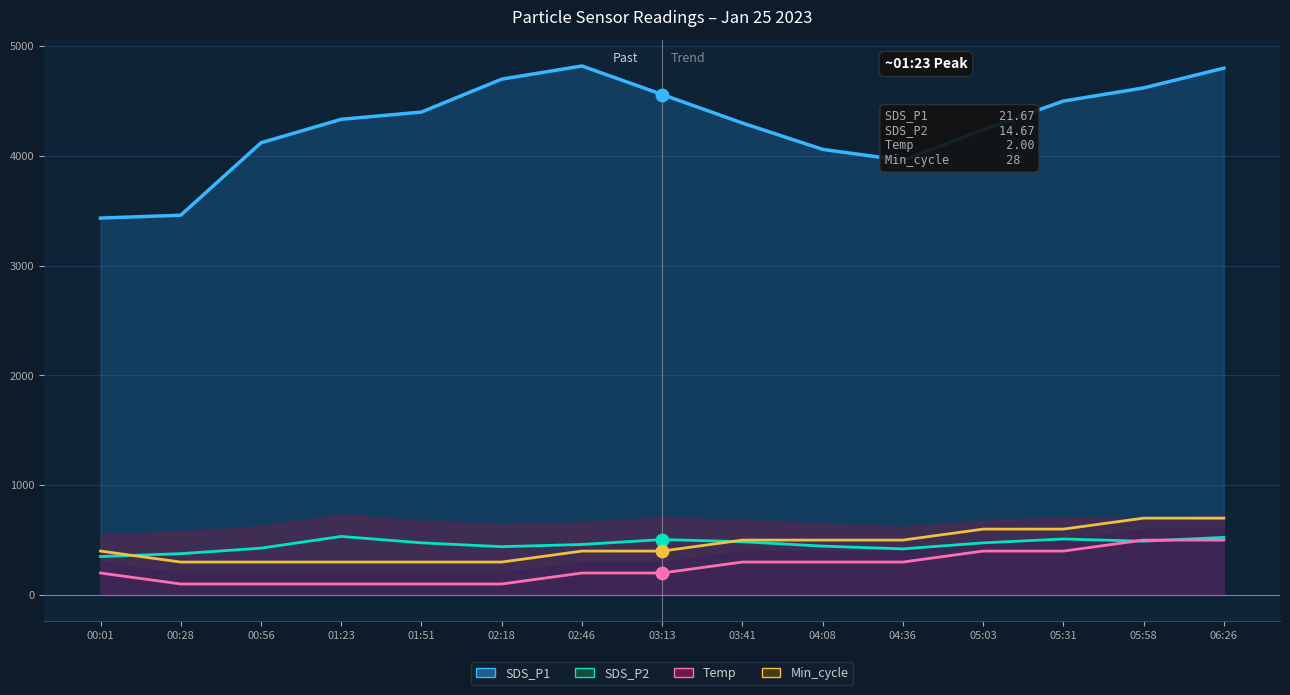

Which series reaches the minimum Y coordinate?

Temp